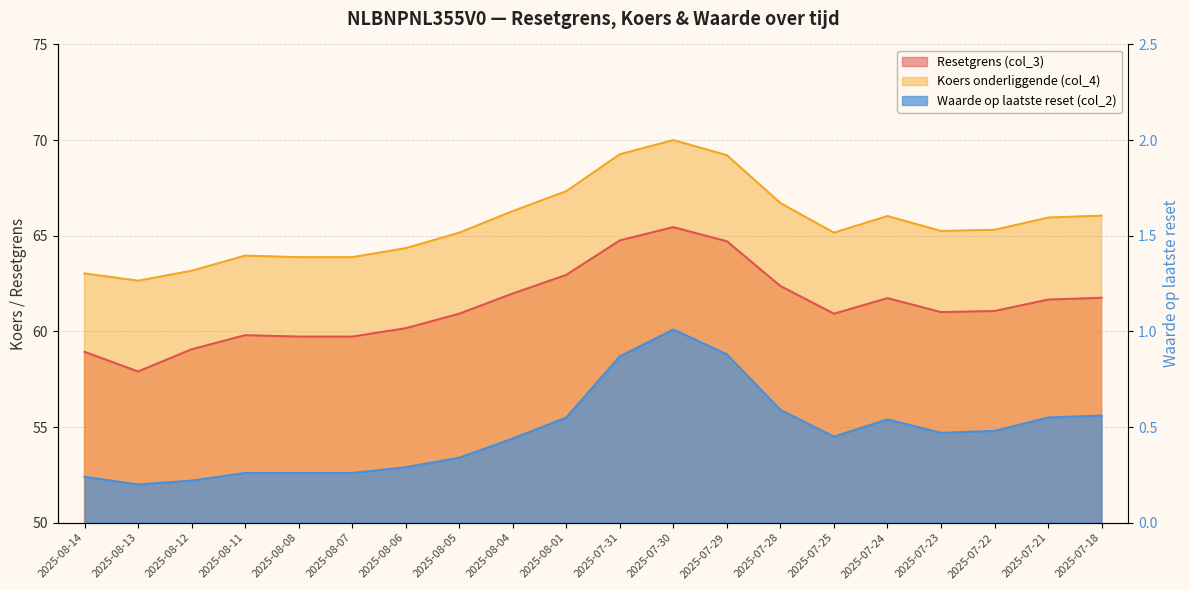

True or false: Koers onderliggende (col_4) and Waarde op laatste reset (col_2) cross at least once.

False